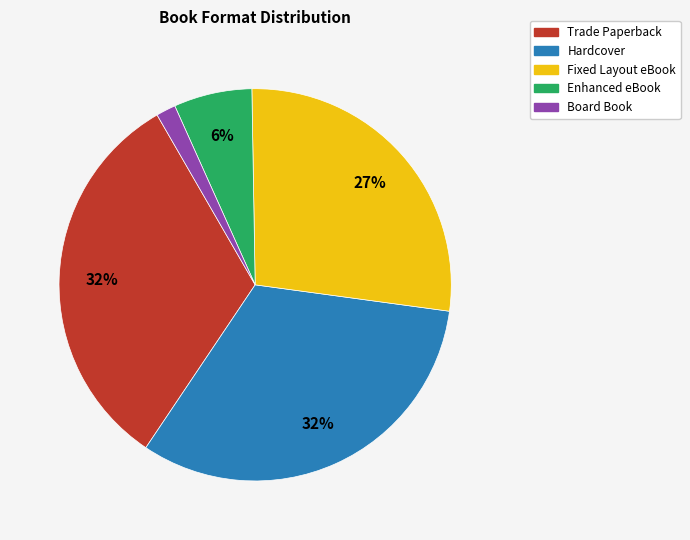

What is the smallest slice in the pie chart?

Board Book